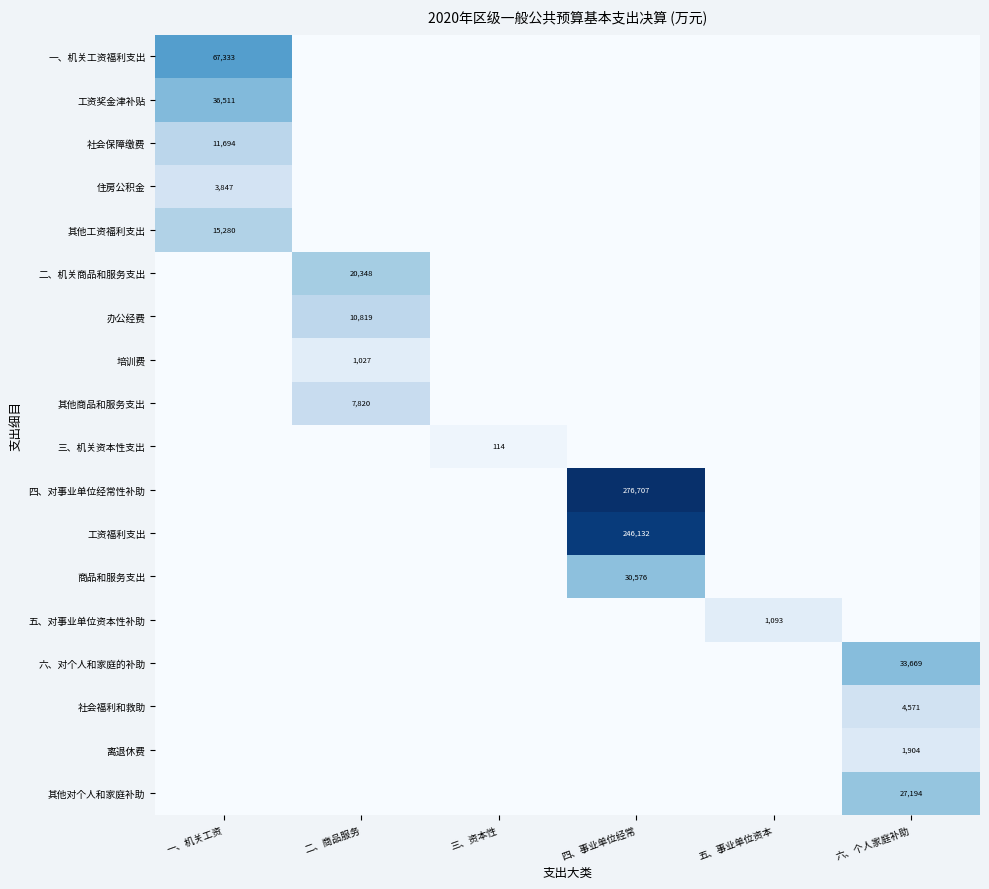

What is the sum of all 三、机关资本性支出 values?

114.1